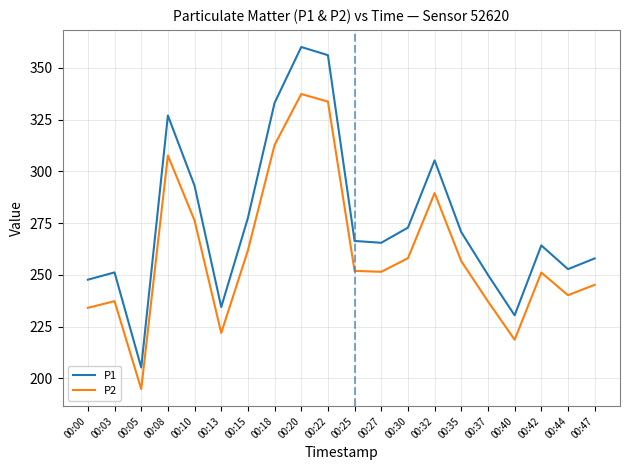

Which series changed the most between 00:35 and 00:42?

P1